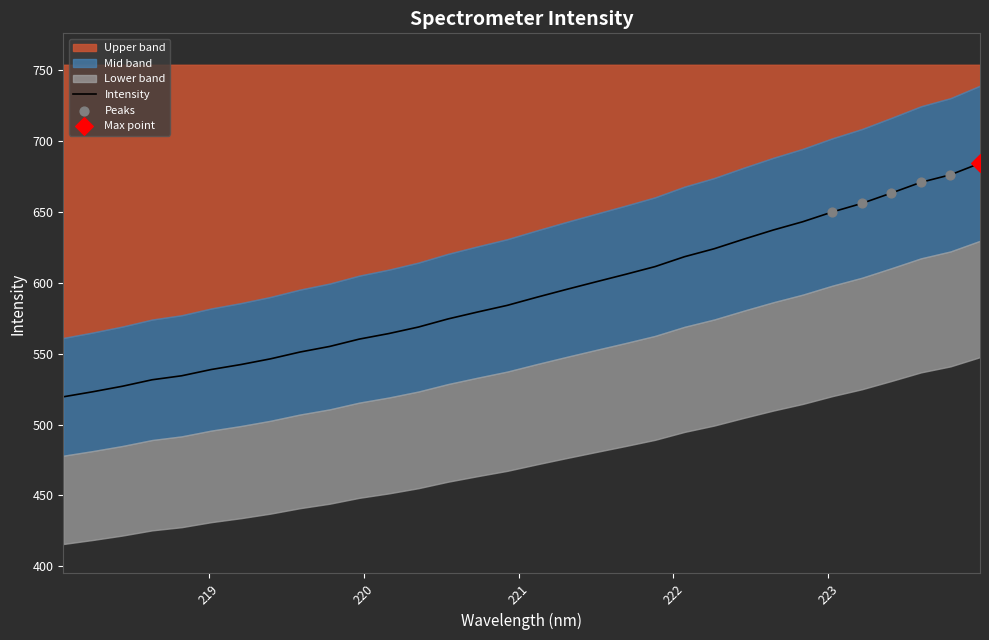

Approximately how many times larger is the value at 223.7895 compared to 222.4538?

1.1